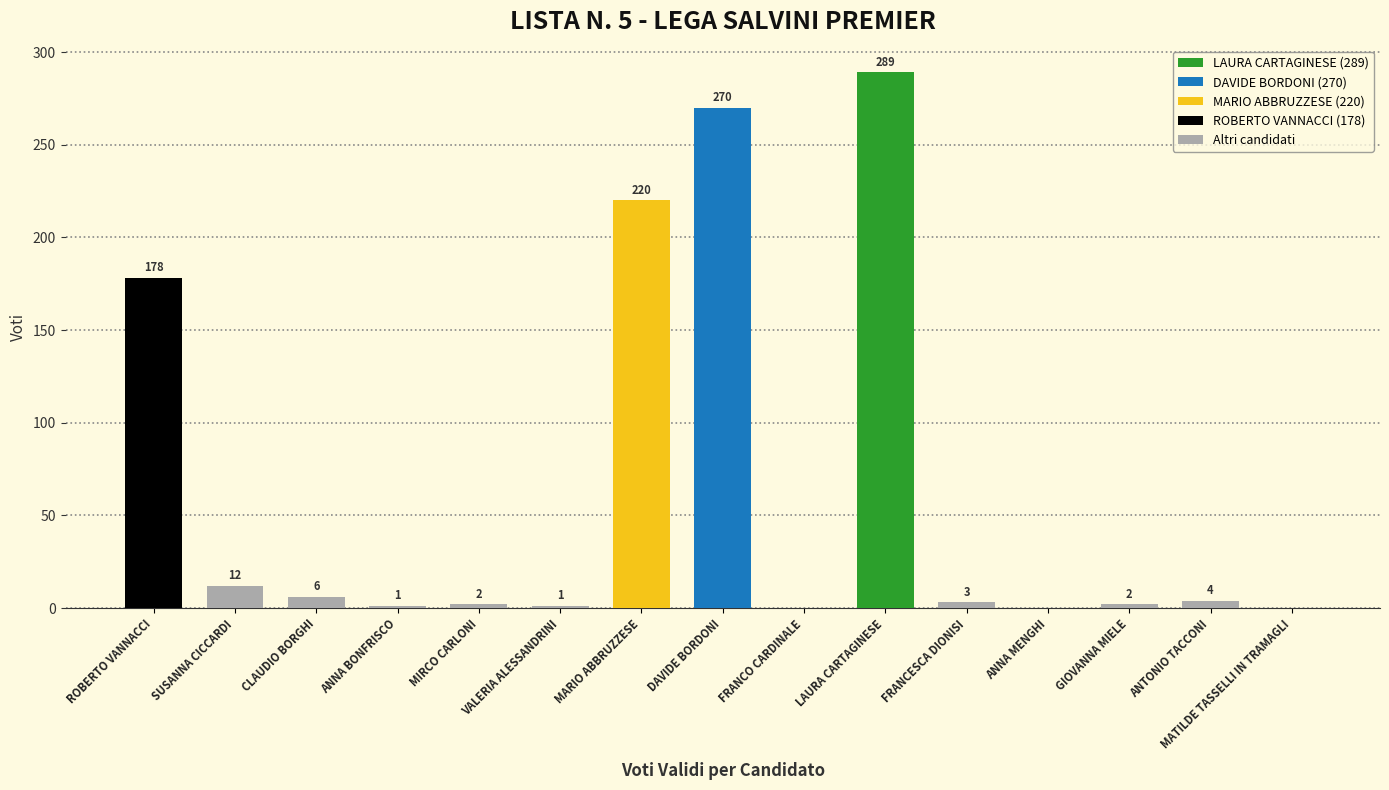

What is the greatest value displayed?

289